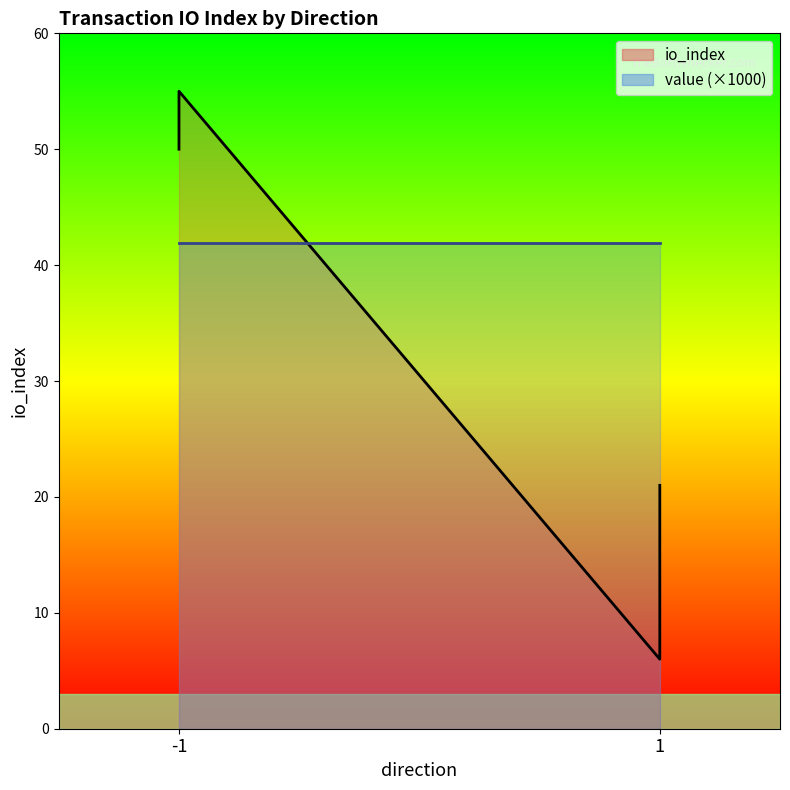

Between 2 and 3, which series saw the biggest shift?

io_index (line)